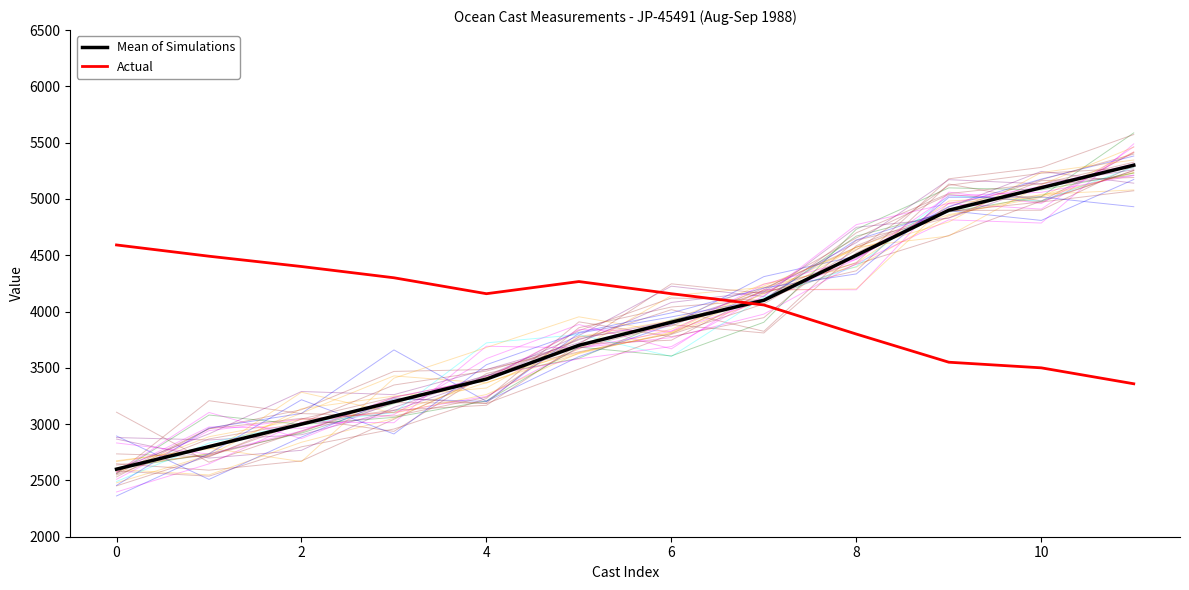

What is the average value of the Mean of Simulations series?

3875.4